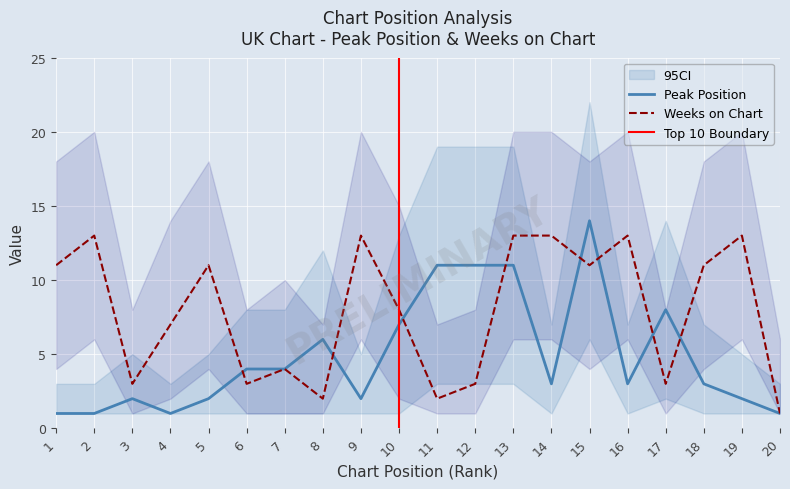

After their last crossing, which series has the higher values: Peak Position or Weeks on Chart?

Weeks on Chart